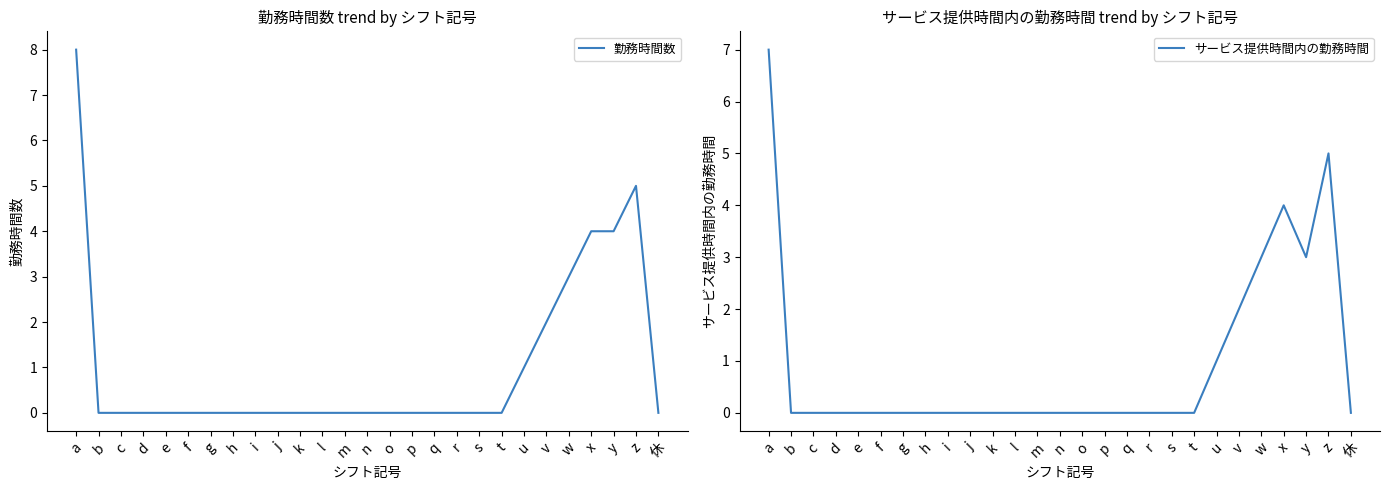

Does the chart display data point markers on the line(s)?

No